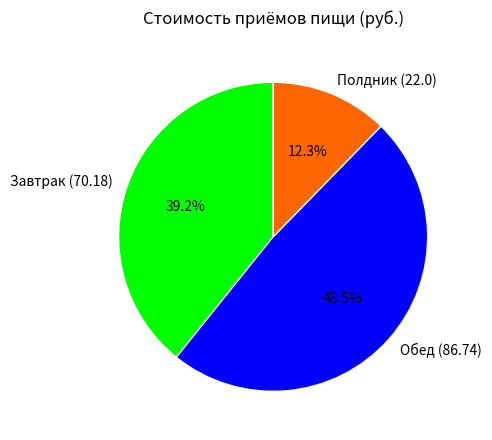

Which slice is the largest?

Обед (86.74)